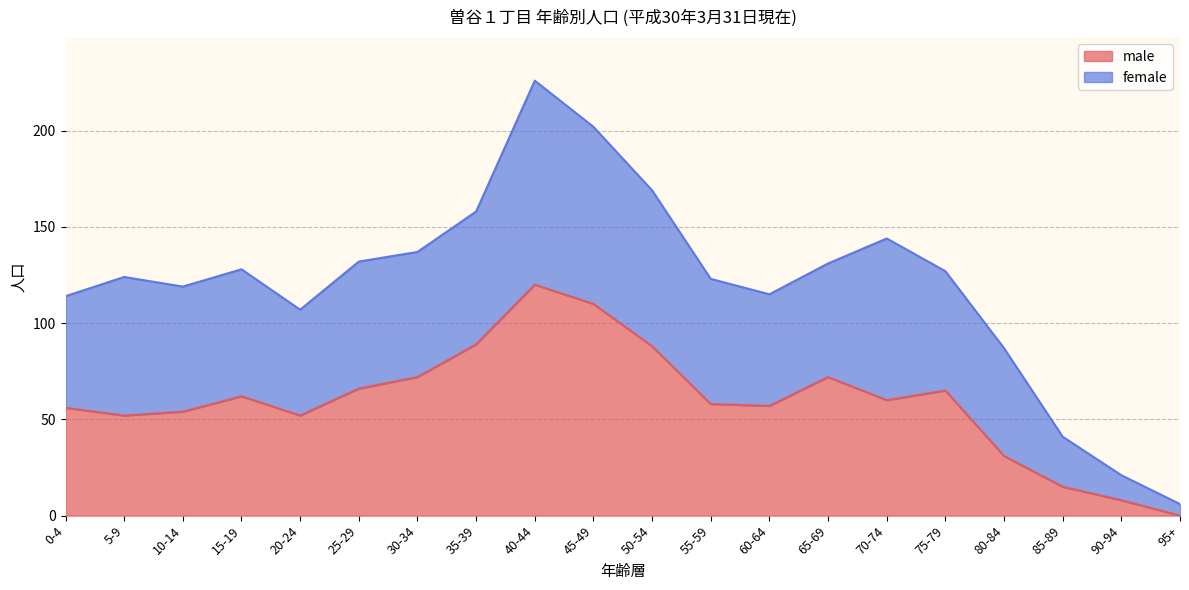

At which label is the value closest to 60?

70-74